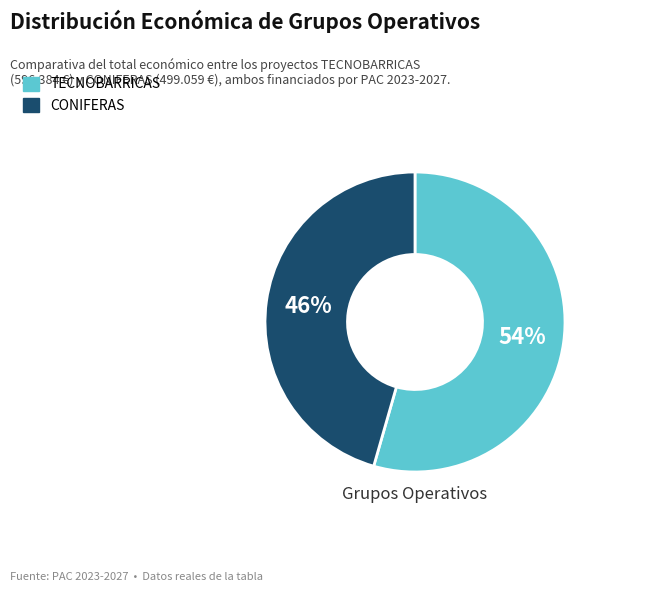

How many segments does this pie chart have?

2